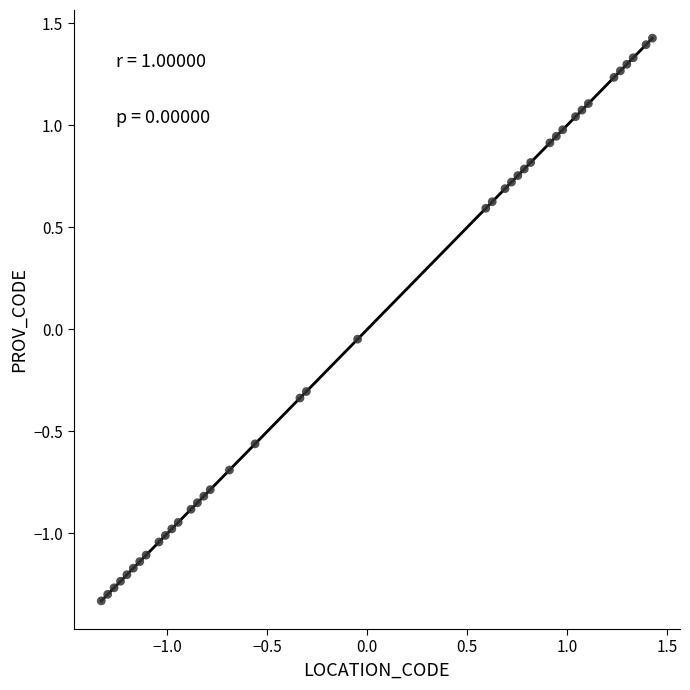

What is the range of X values (max minus min)?

2.8